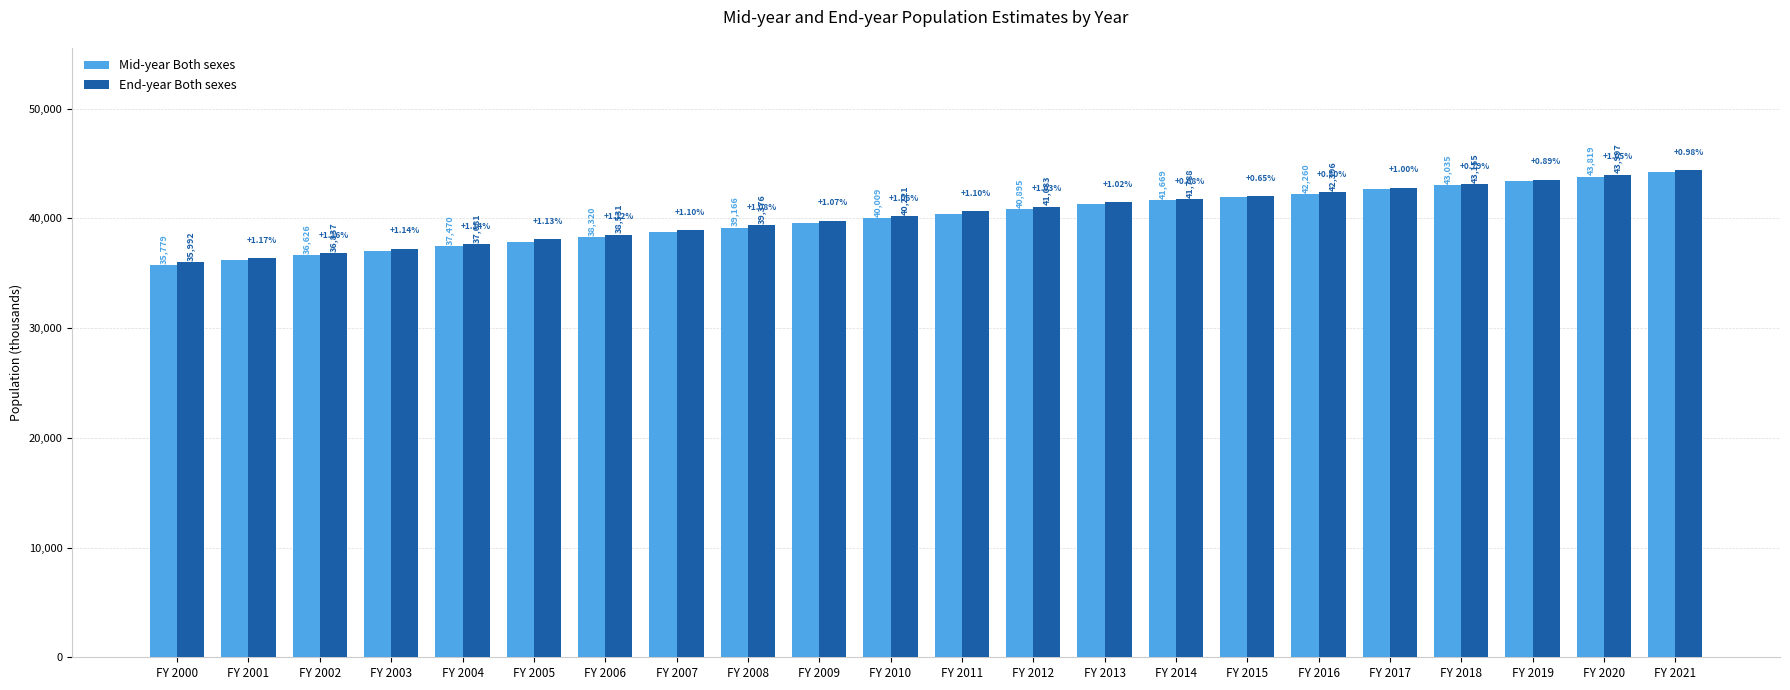

Which label corresponds to the smallest value in the chart?

FY 2000